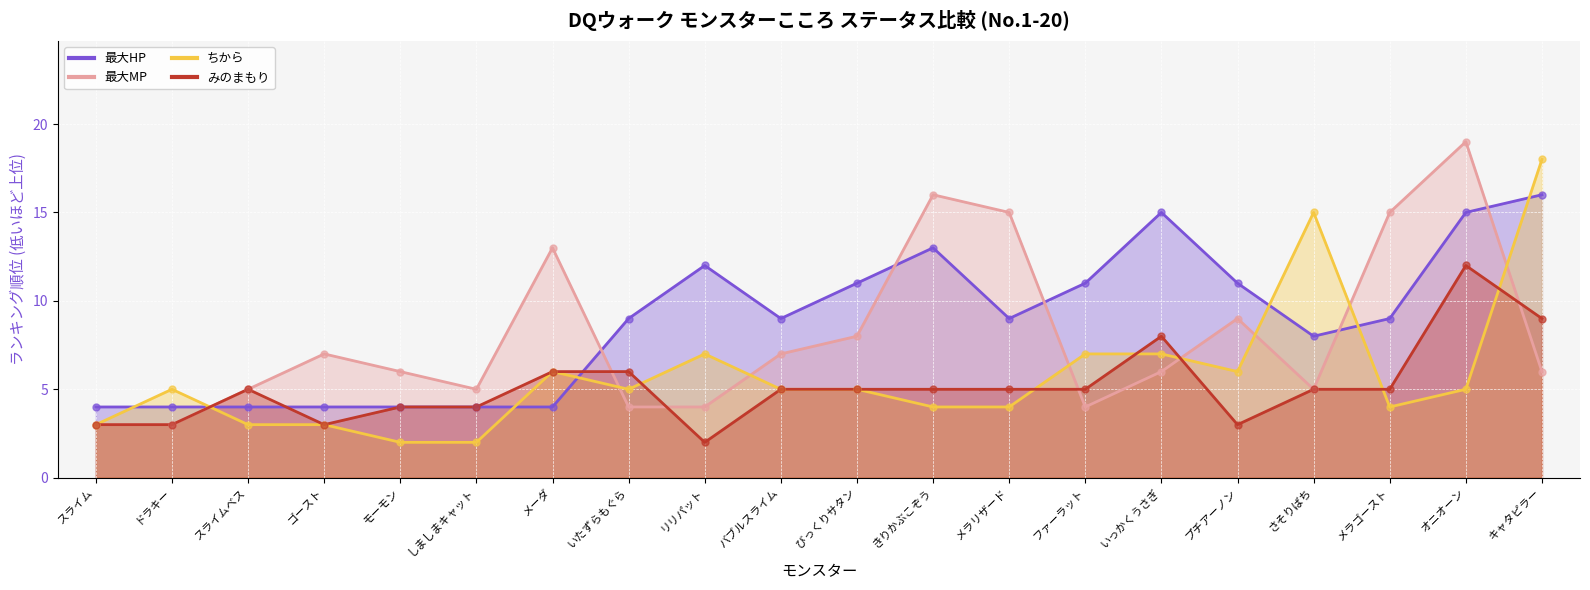

Which series has the widest spread of Y values?

最大MP